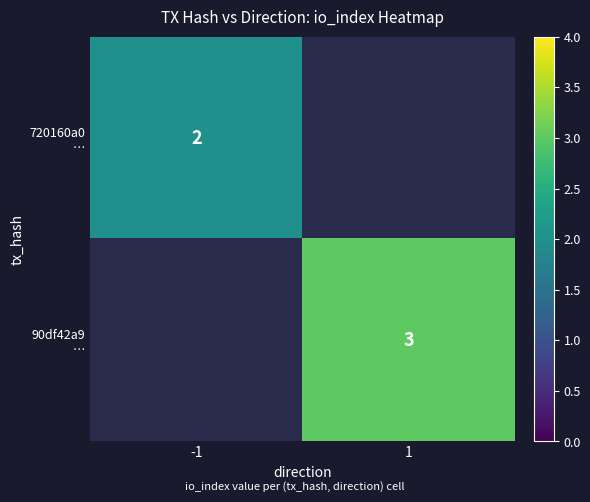

What is the smallest value displayed?

2.0